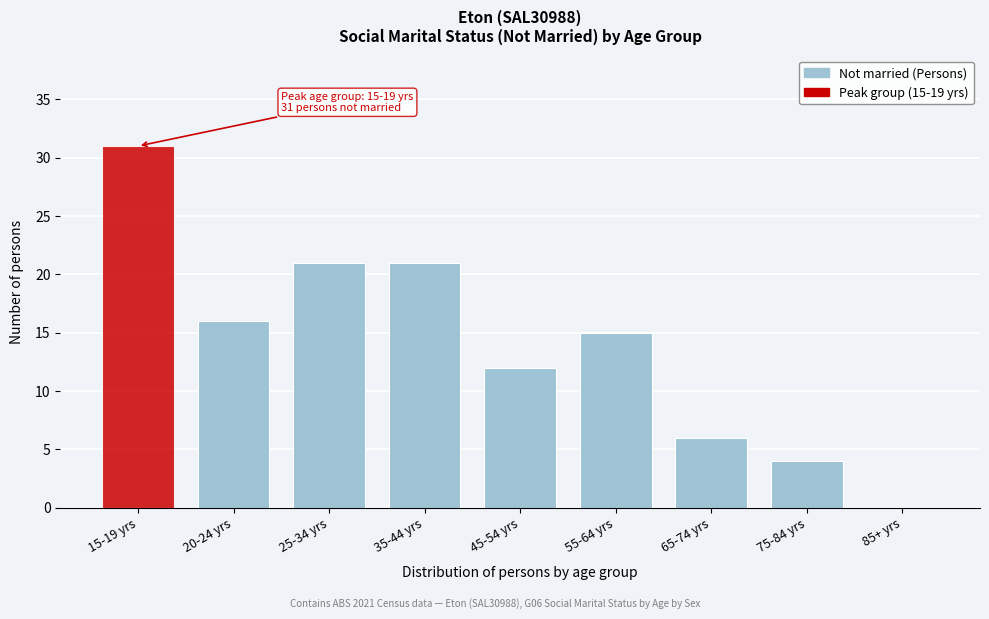

Reading left to right, transcribe all the data shown in this chart.

15-19 yrs=31	20-24 yrs=16	25-34 yrs=21	35-44 yrs=21	45-54 yrs=12	55-64 yrs=15	65-74 yrs=6	75-84 yrs=4	85+ yrs=0